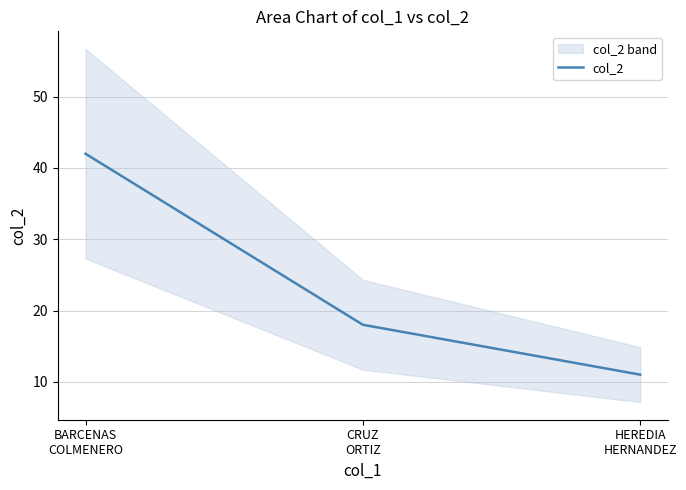

How many data points are less than 18?

1